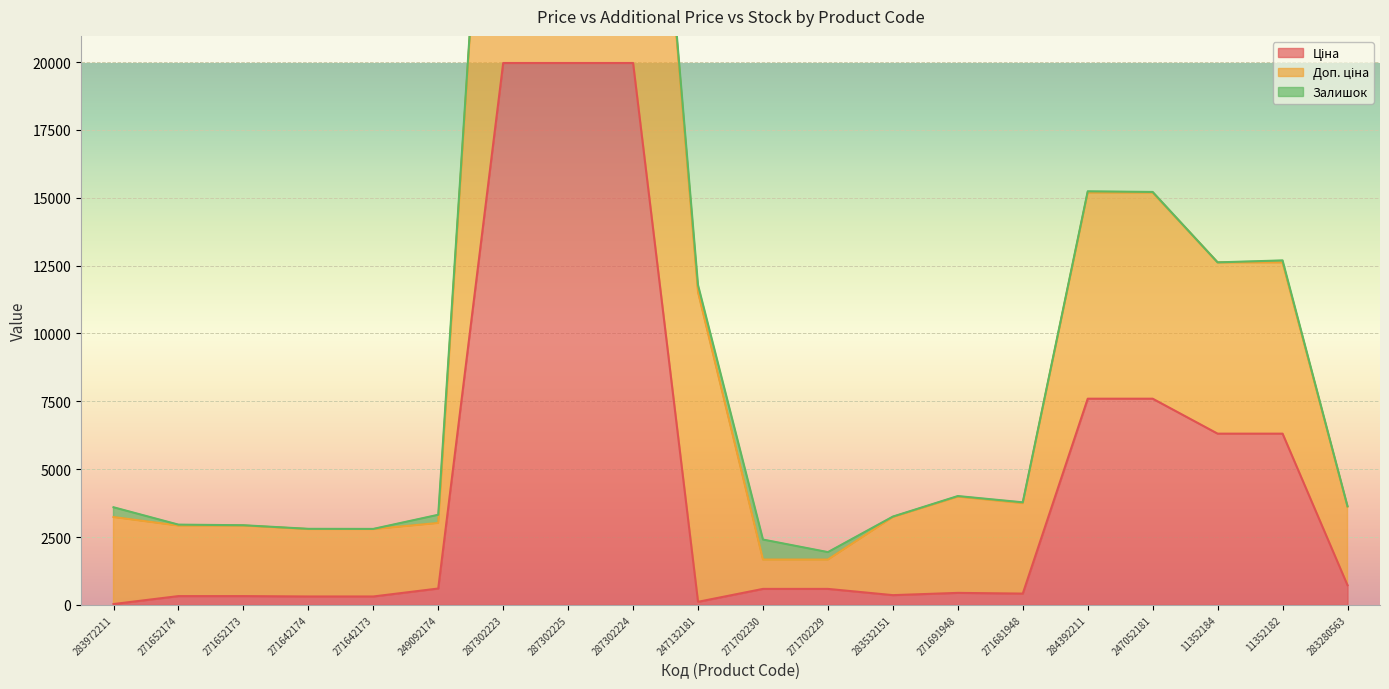

Is it true that Доп. ціна equals 39933.3 at 287302225?

True